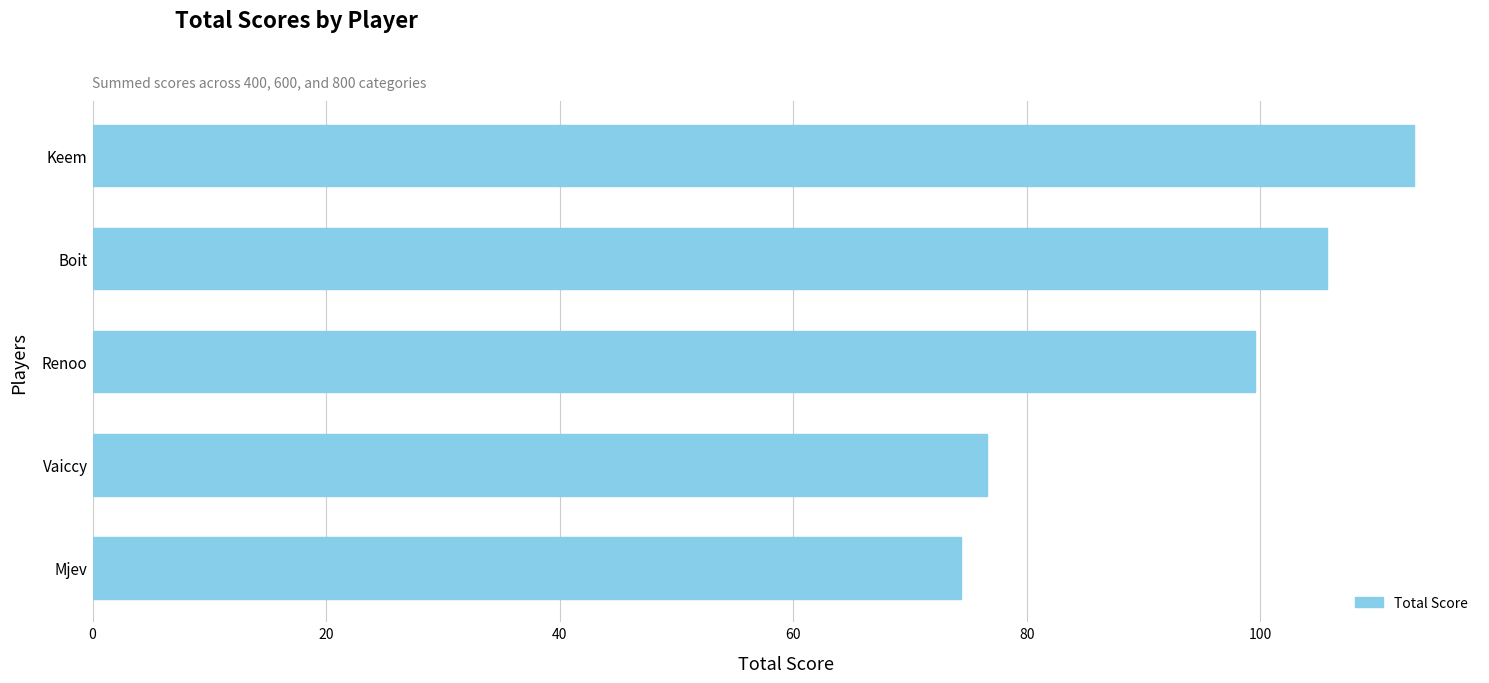

How many data points are less than 99?

2